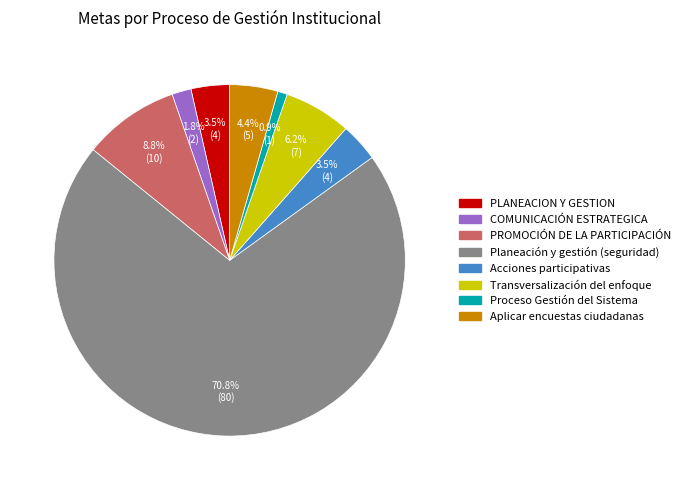

Does any single category account for the majority?

Yes